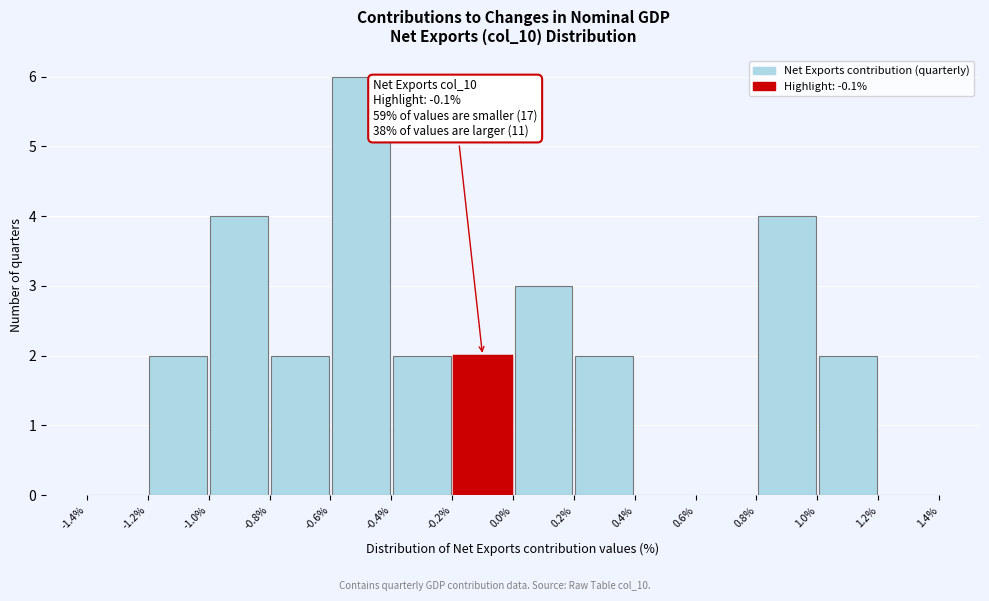

Over which range of the x-axis is the bar tallest?

-0.6% to -0.4%